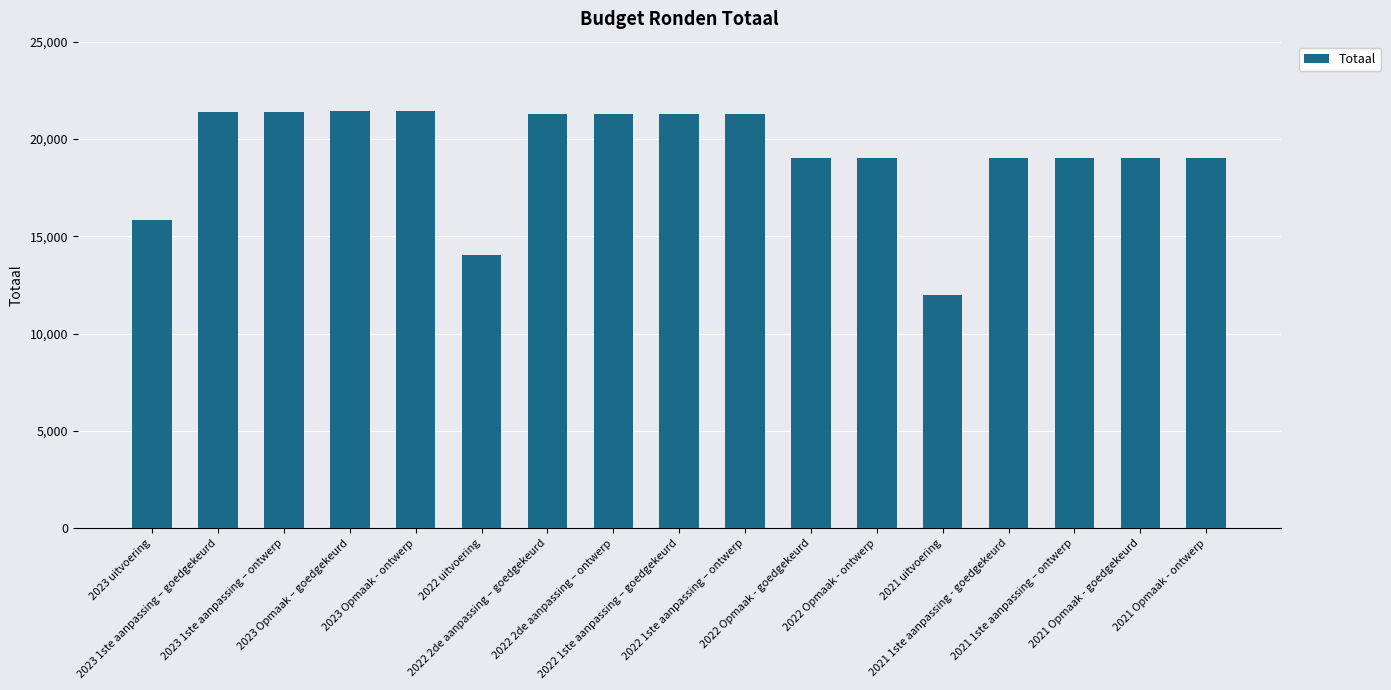

What is the difference between the second highest and minimum values?

9463